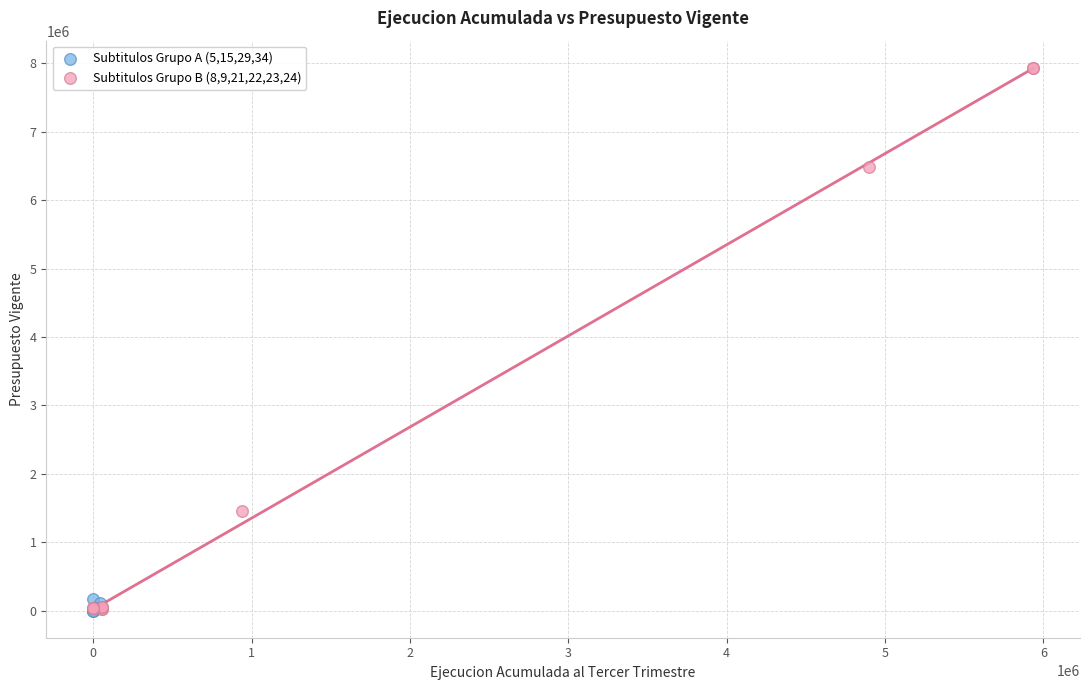

Which series contains the highest Y value?

Subtitulos Grupo B (8,9,21,22,23,24)